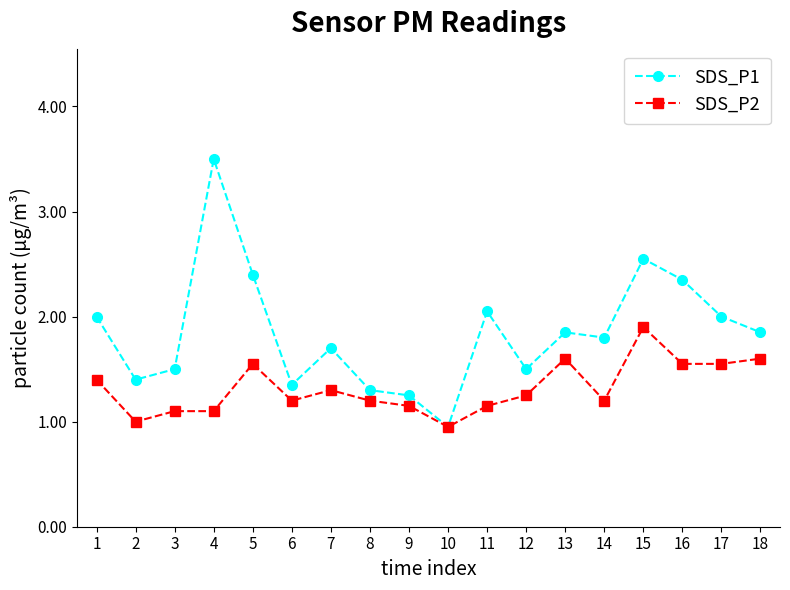

Is the value of SDS_P2 at 3 greater than the value of SDS_P1 at 5?

No